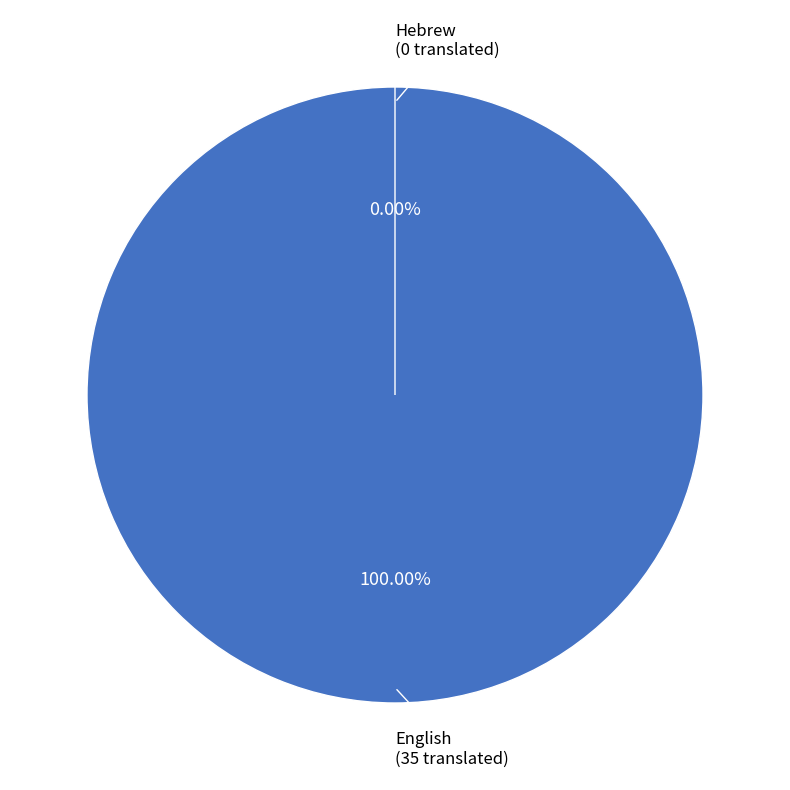

What percentage do English and Hebrew together represent?

100.0%